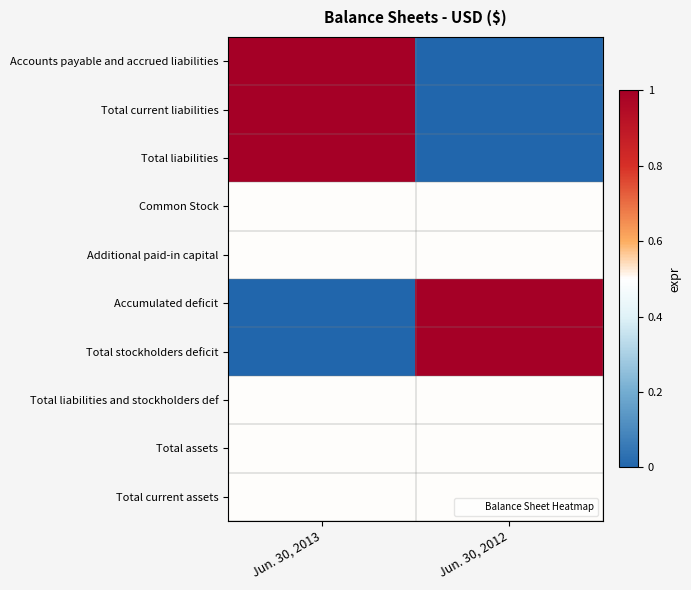

What is the greatest value displayed?

1.0